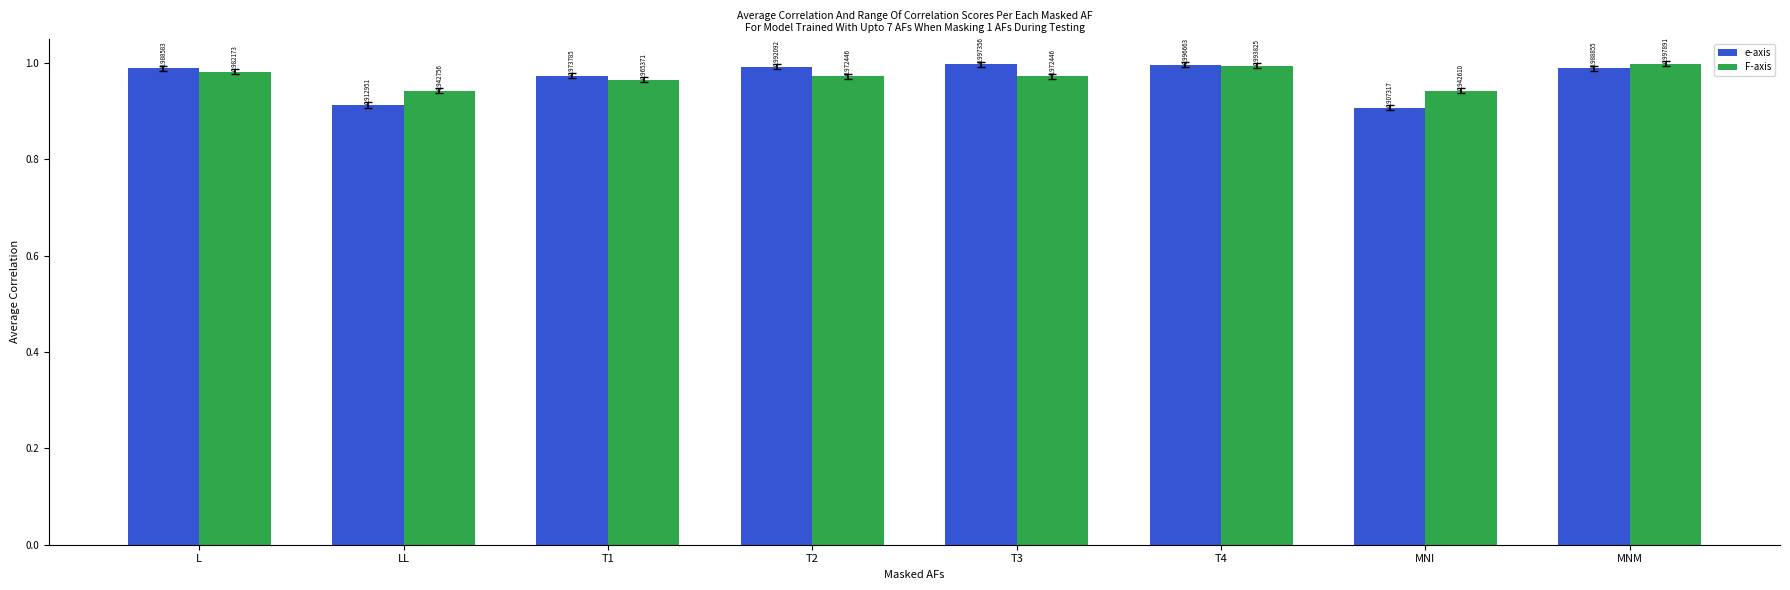

What is the label of the 1st bar from the left?

L